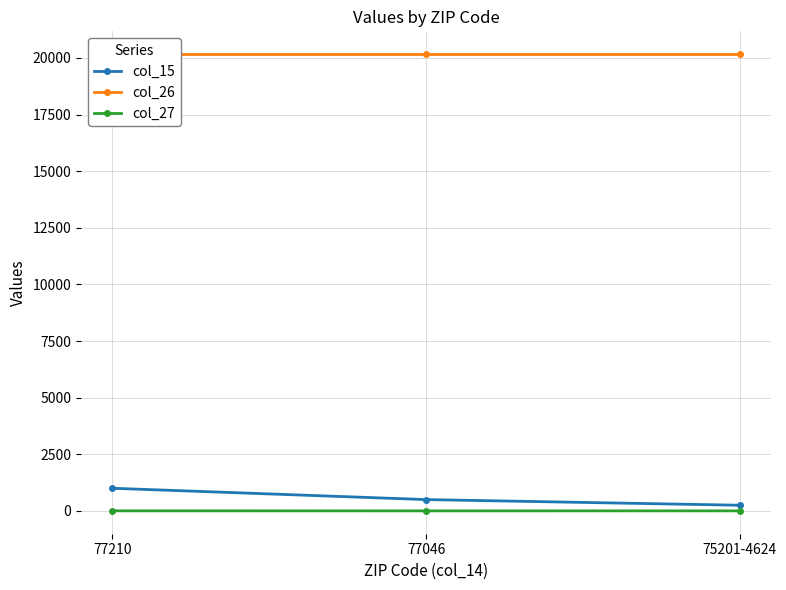

What is the total value across all series at 77046?

20666